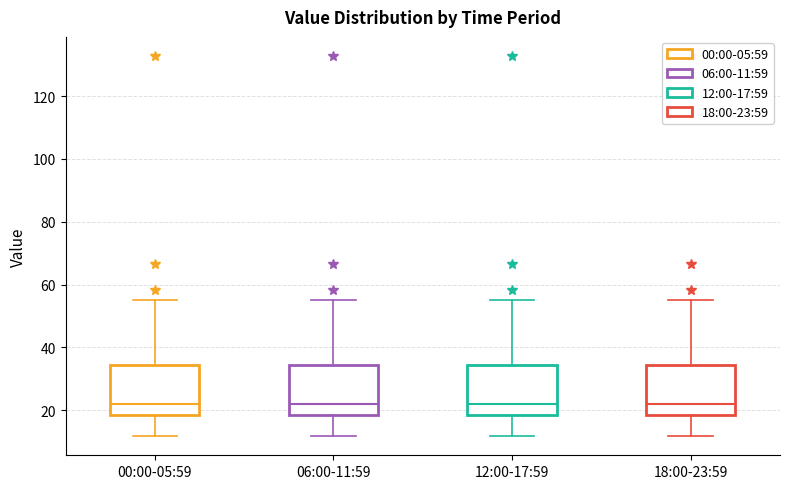

Reading left to right, read every box against the y-axis: the position of its median line, the range the box covers, and the ends of its whiskers. The values are not printed on the chart, so give them approximately, as read against the axis.

00:00-05:59: median 22, box 18 to 34, whiskers 12 to 56
06:00-11:59: median 22, box 18 to 34, whiskers 12 to 56
12:00-17:59: median 22, box 18 to 34, whiskers 12 to 56
18:00-23:59: median 22, box 18 to 34, whiskers 12 to 56